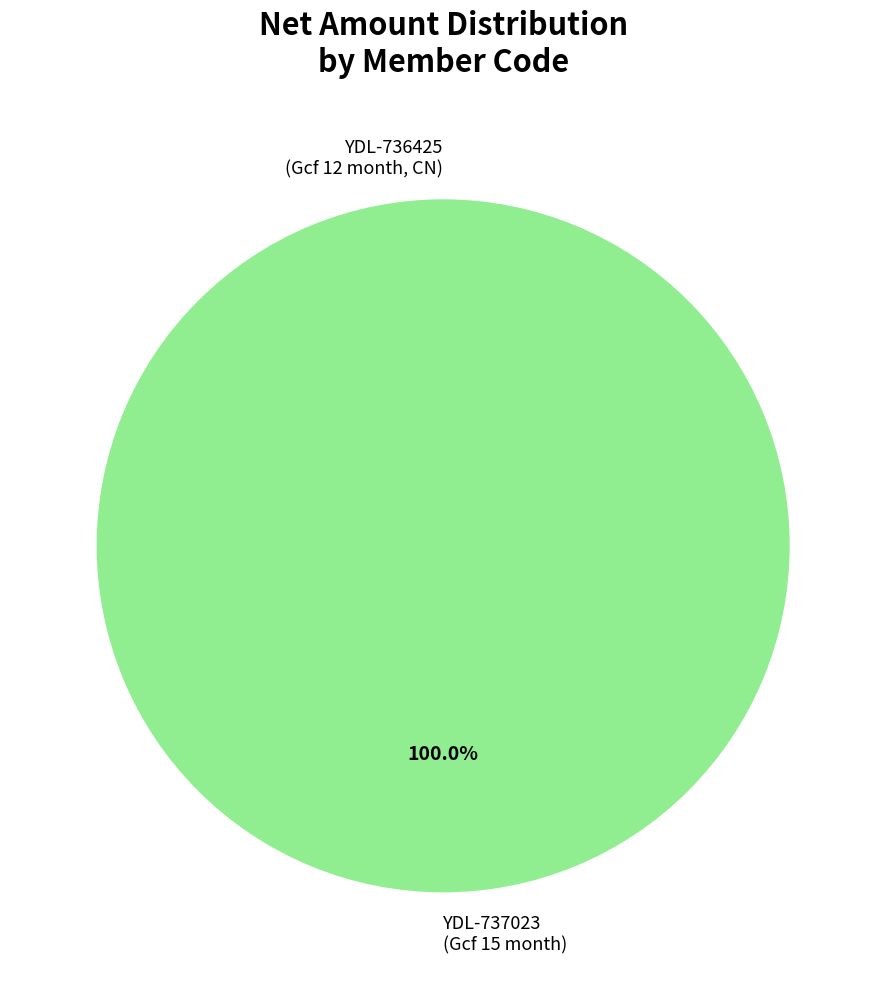

To the nearest percent, what is the average slice percentage?

50%